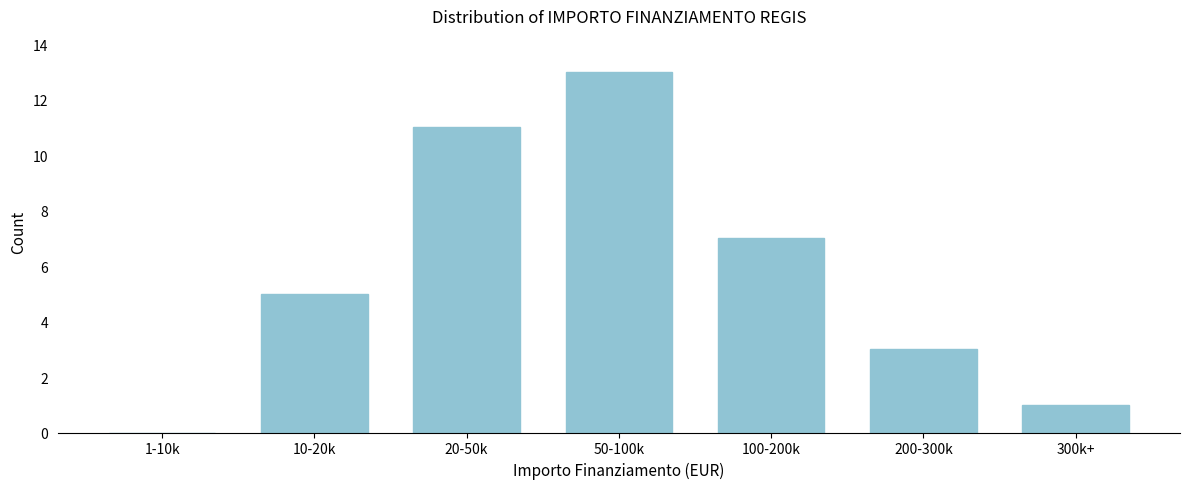

Reading right to left, list all the values displayed in this chart.

300k+=1	200-300k=3	100-200k=7	50-100k=13	20-50k=11	10-20k=5	1-10k=0